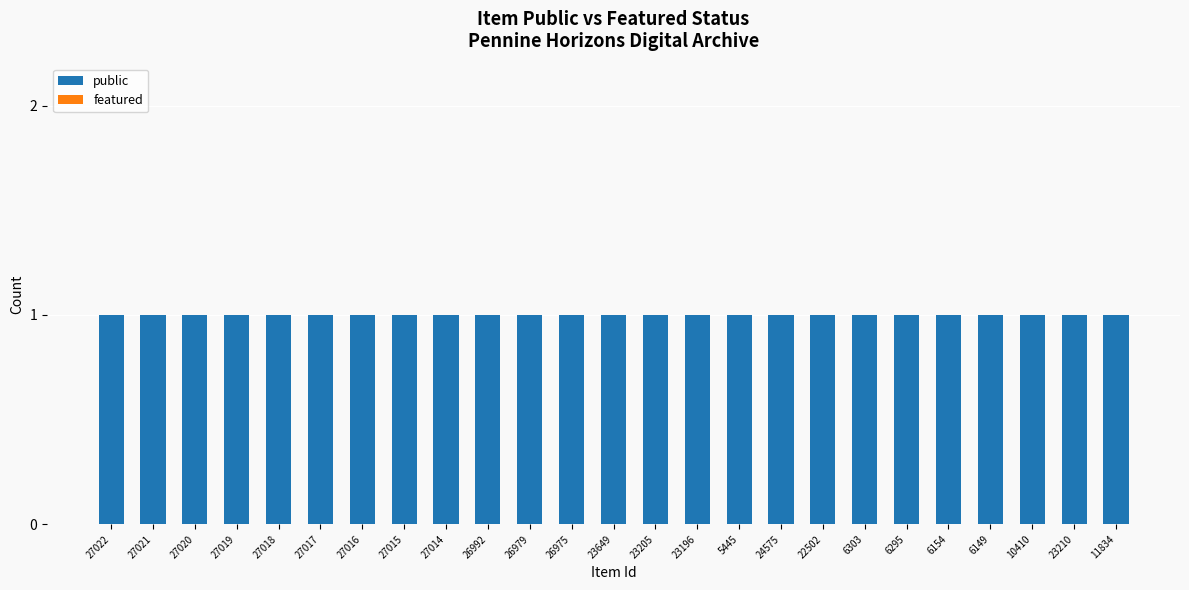

Are the bars horizontal?

No